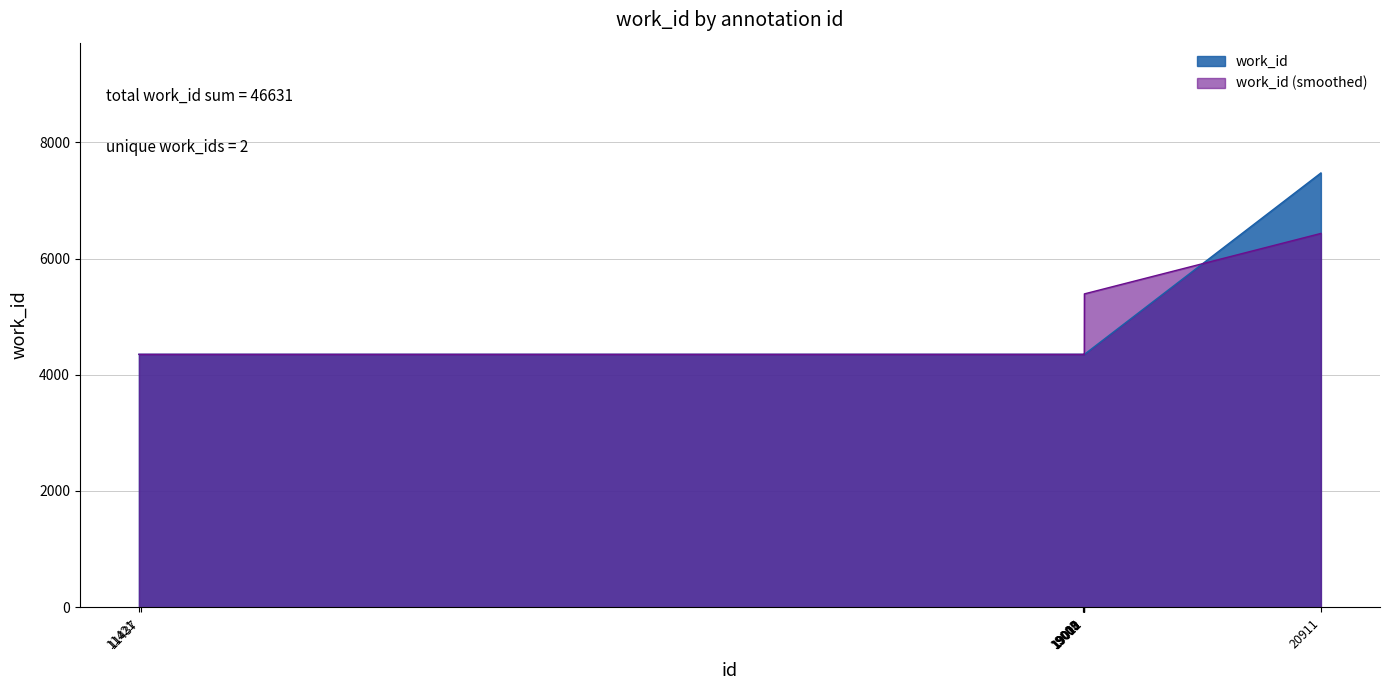

Read the value at 11437.

4351